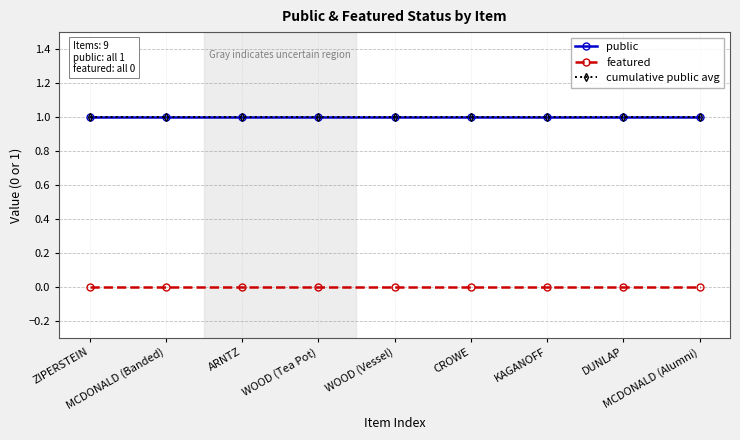

True or false: featured has a value of 0 at ZIPERSTEIN.

True